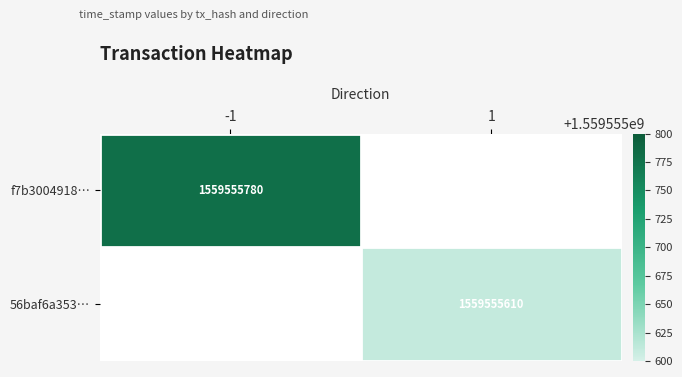

At time_stamp, list the series in order from largest to smallest.

f7b3004918de402a30cfdfd0675564469e34980, 56baf6a353c8c4d6c8c97674acacce4945d64e9